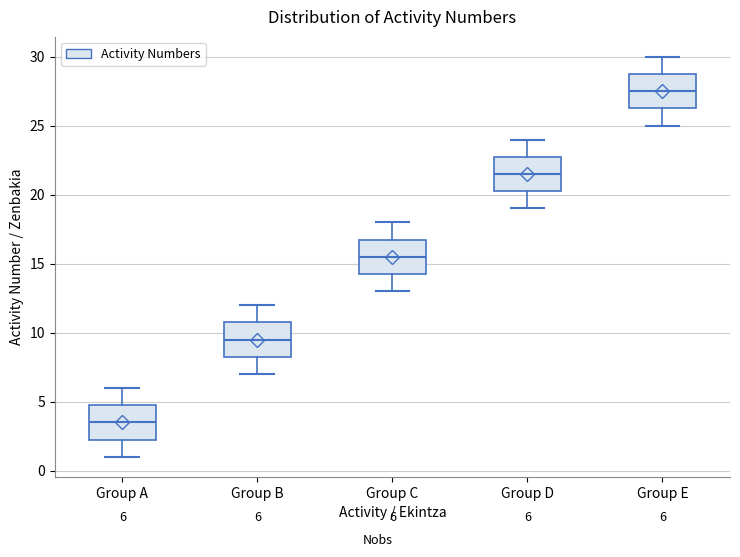

Which box has the lowest median line?

Group A